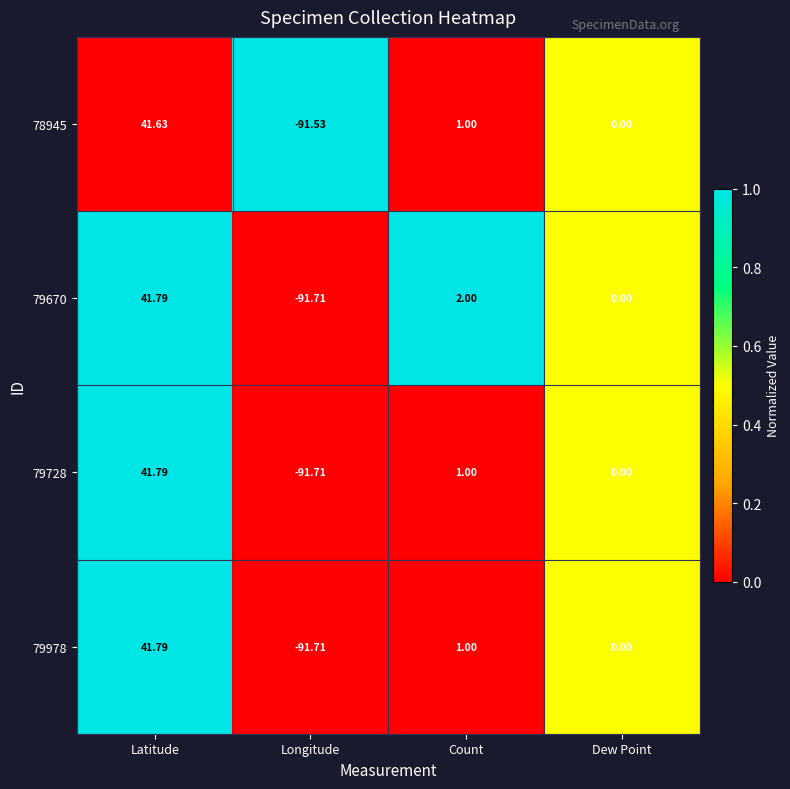

At which label does 78945 first exceed 1?

Latitude